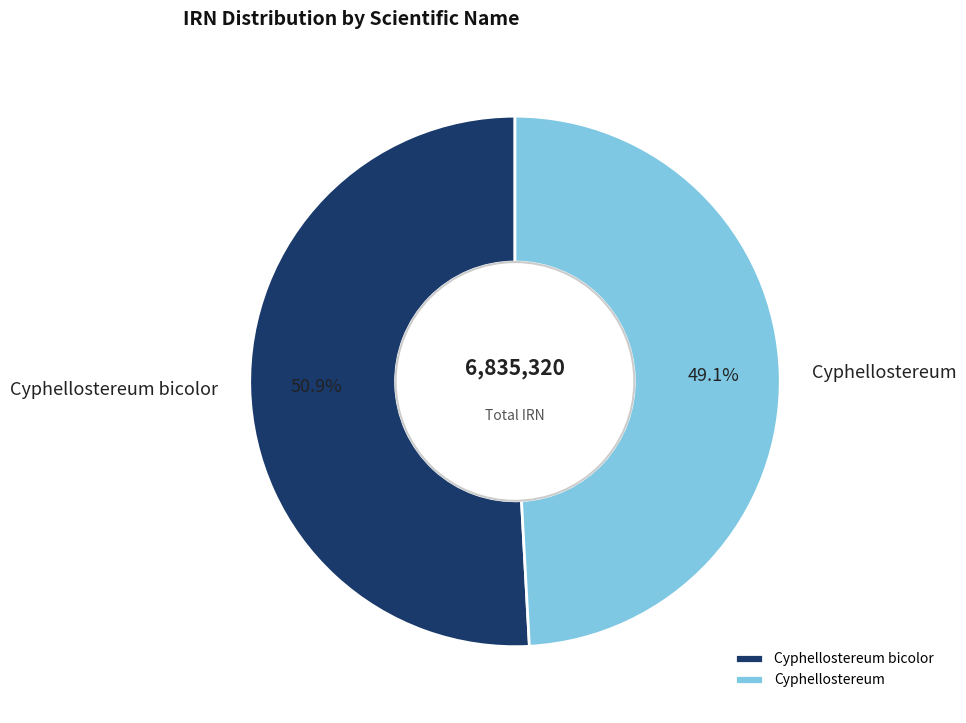

Count the number of slices in the pie.

2